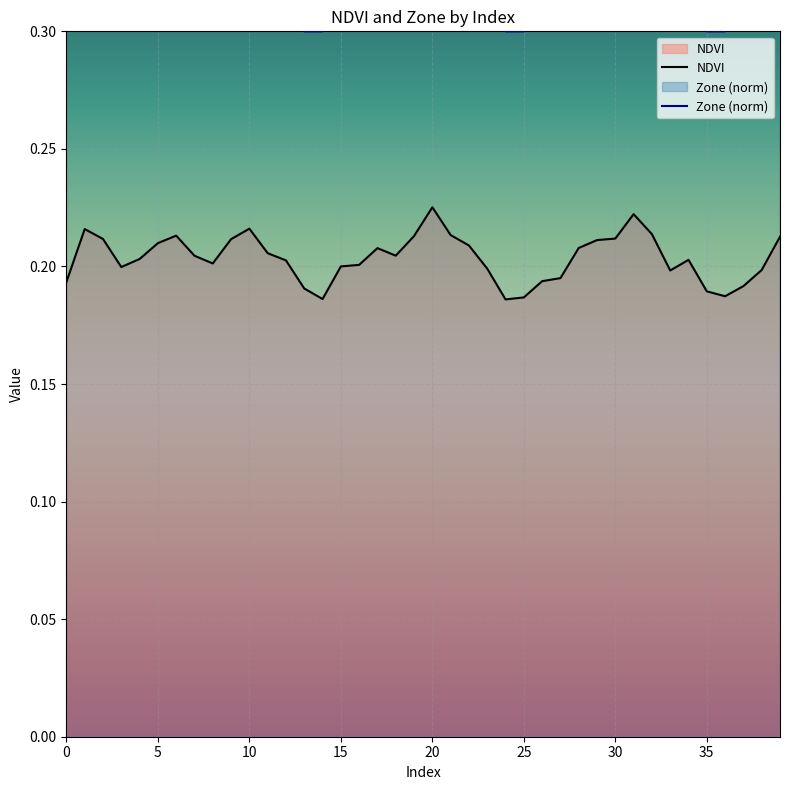

Which label corresponds to the smallest value in the chart?

24